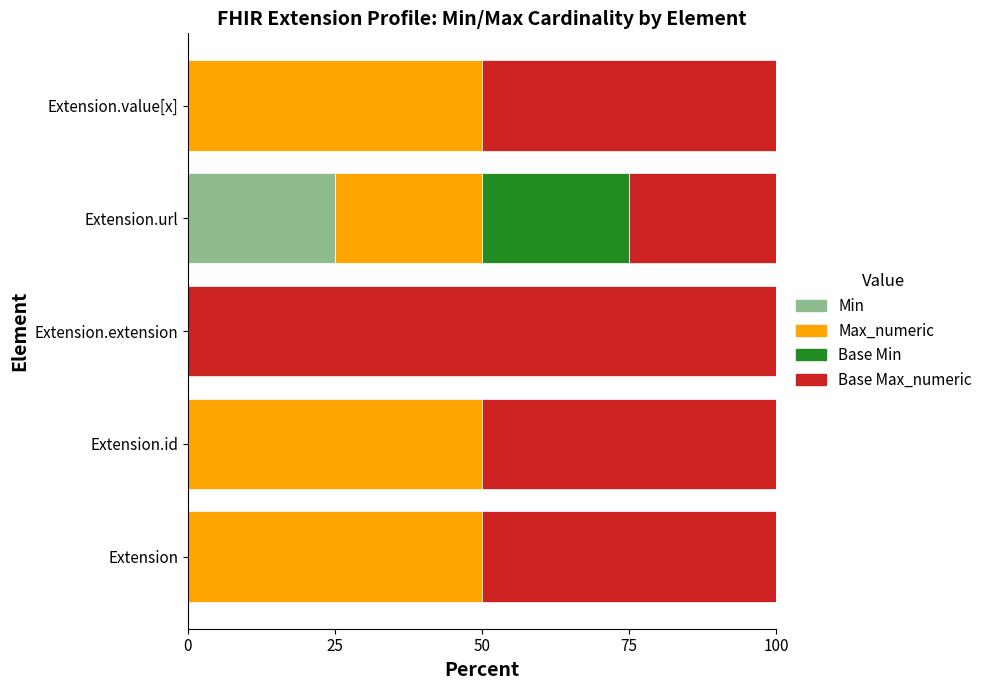

True or false: Min has a value of 0 at Extension.

True